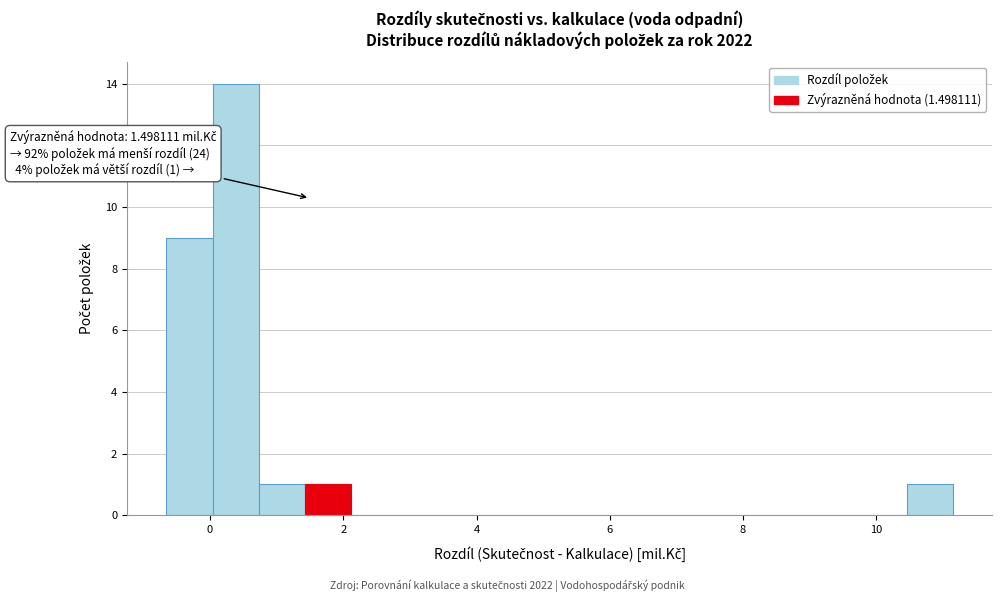

Read against the x-axis, roughly where is the centre of the tallest bar?

0.4